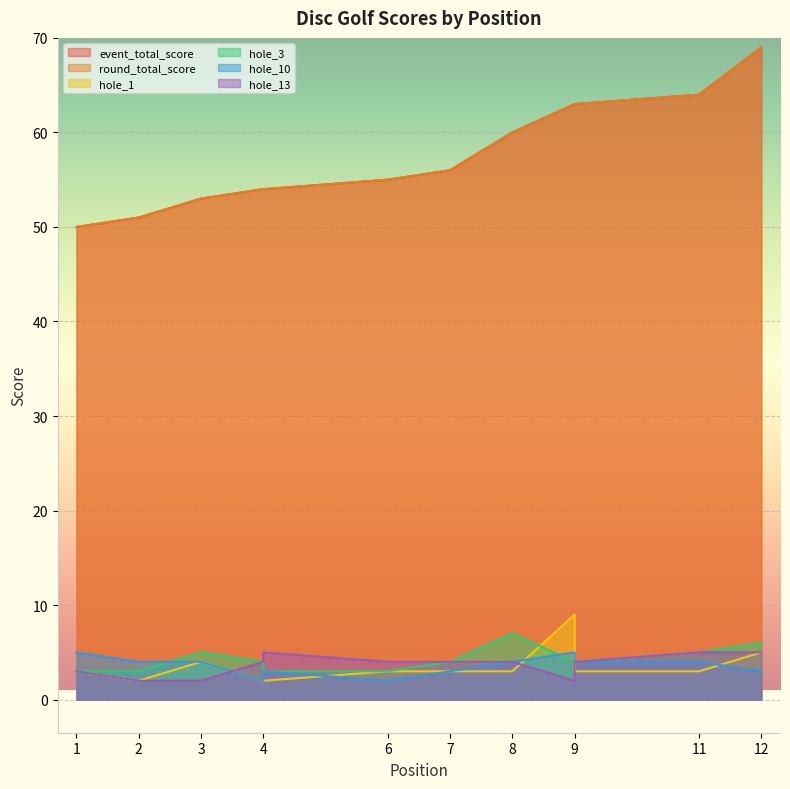

Reading left to right, what are all the values shown in this chart?

event_total_score: 50	51	53	54	54	55	56	60	63	63	64	69
round_total_score: 50	51	53	54	54	55	56	60	63	63	64	69
hole_1: 3	2	4	2	2	3	3	3	9	3	3	5
hole_3: 3	3	5	4	3	3	4	7	4	4	5	6
hole_10: 5	4	4	2	3	2	3	4	5	4	4	3
hole_13: 3	2	2	4	5	4	4	4	2	4	5	5